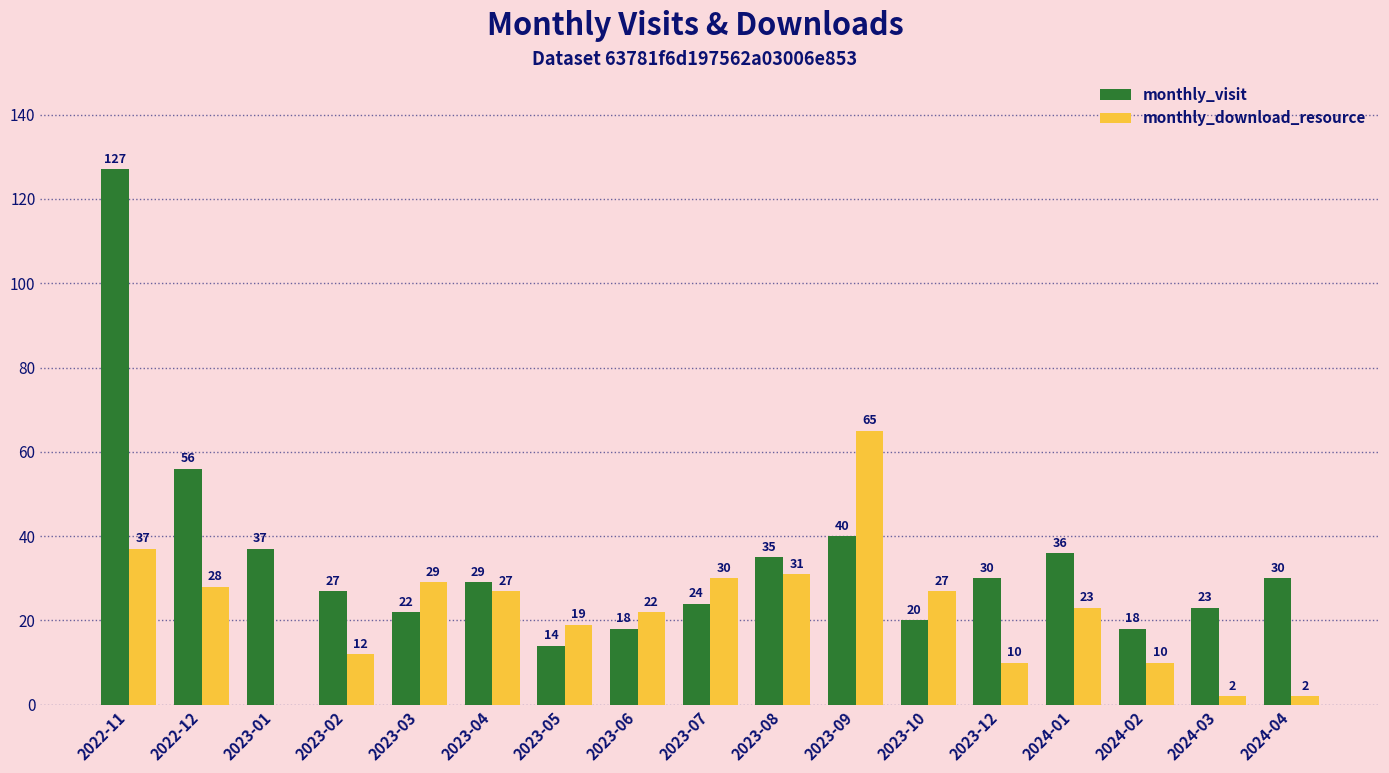

What is the total value across all series at 2024-02?

28